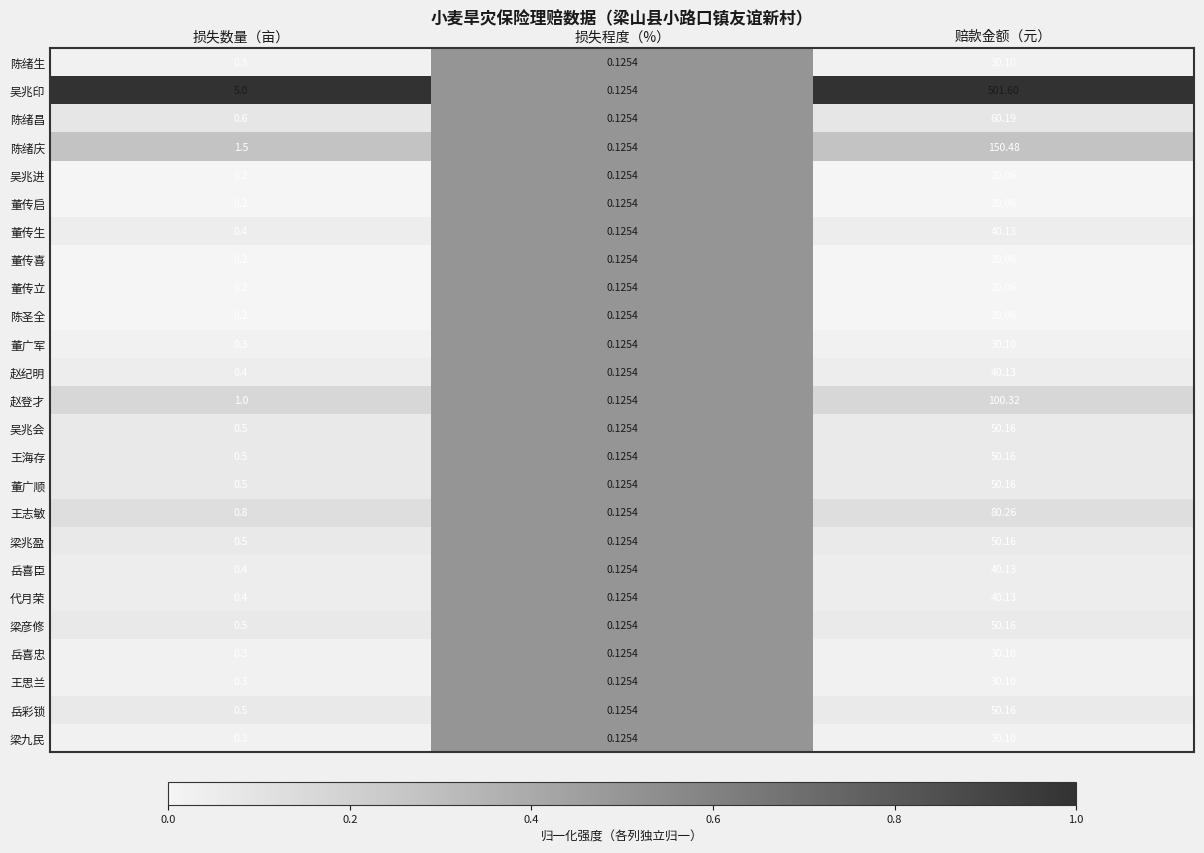

Where is 董广顺 nearest to the value 25?

损失数量（亩）